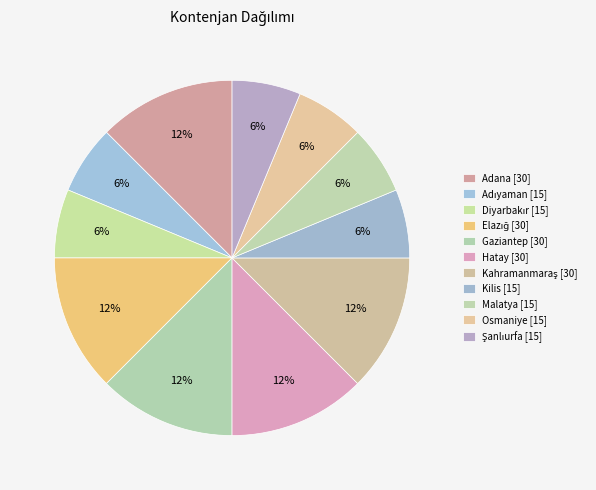

How many slices are in this pie chart?

11